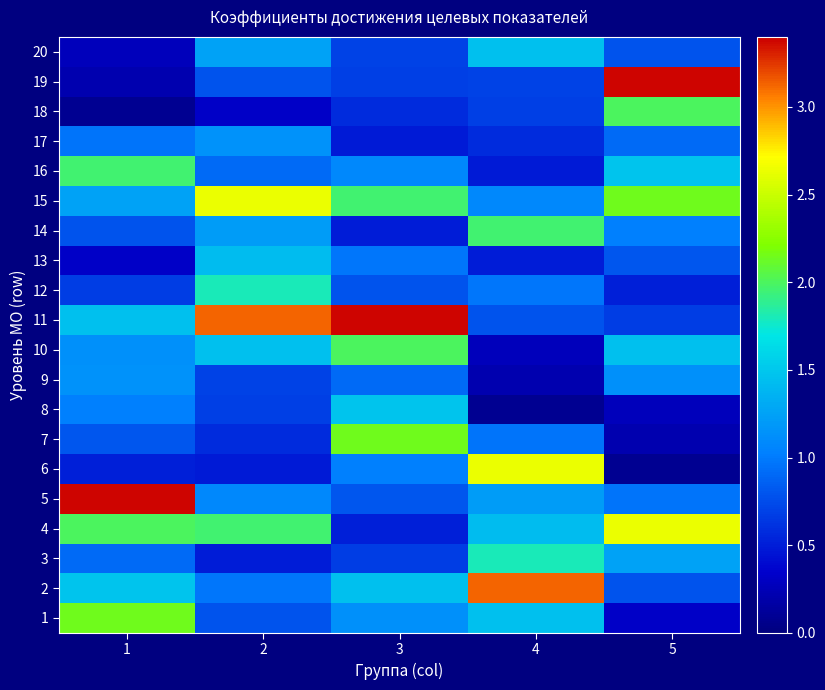

What is the smallest value displayed?

0.1